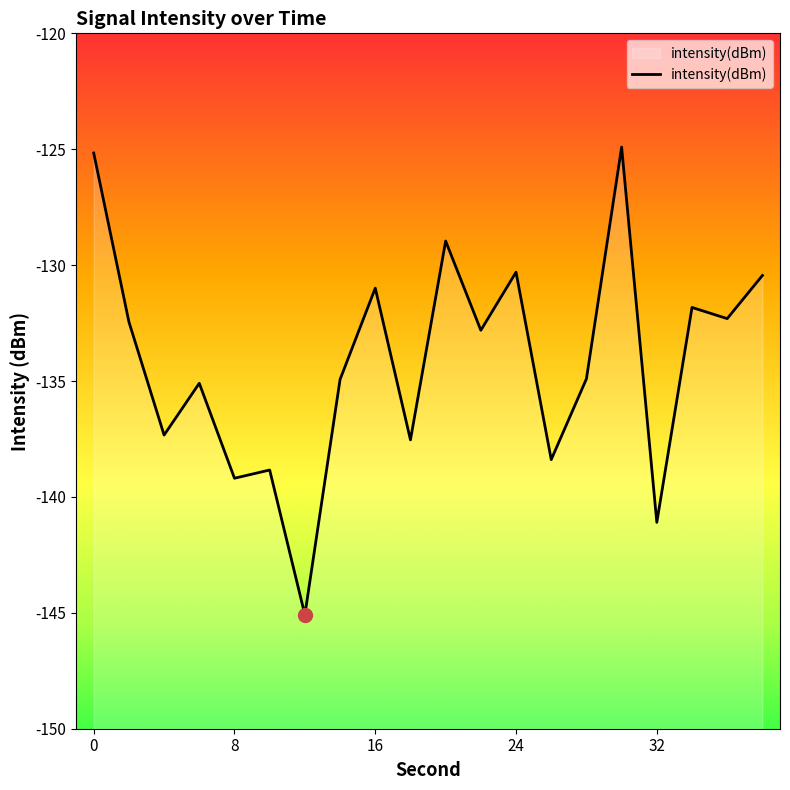

The chart shows a value of -137.5 at 18. True or false?

True